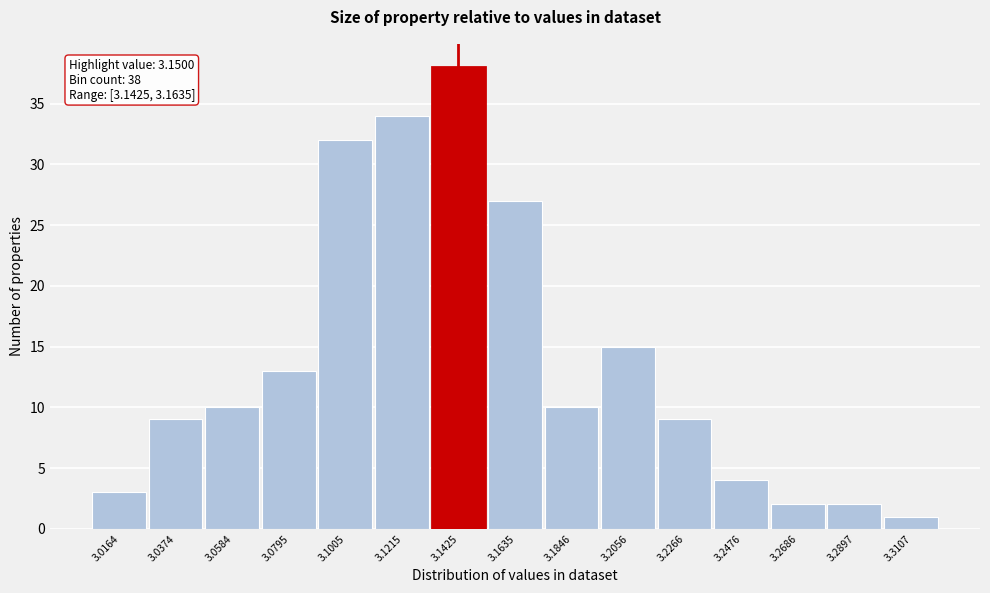

Reading right to left, what are all the values shown in this chart?

1	2	2	4	9	15	10	27	38	34	32	13	10	9	3